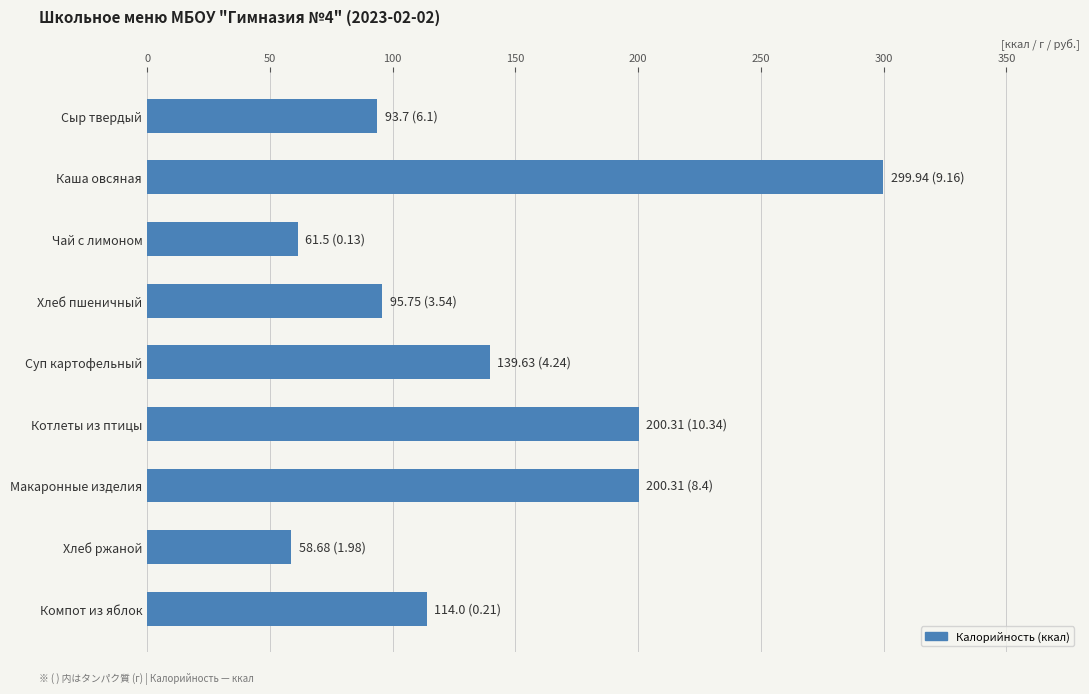

Which label corresponds to the largest value in the chart?

Каша овсяная